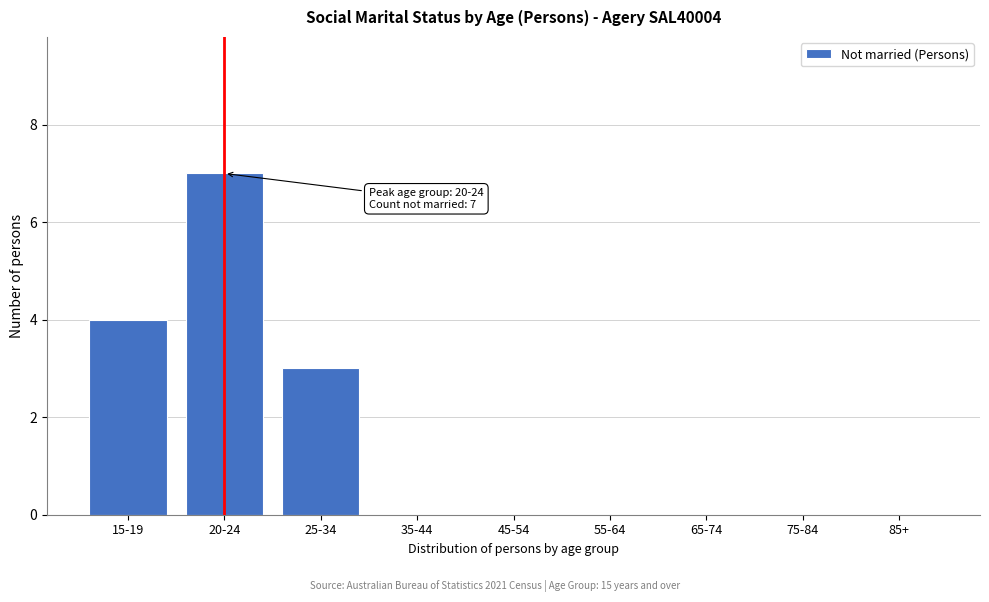

Reading left to right, transcribe all the data shown in this chart.

15-19=4	20-24=7	25-34=3	35-44=0	45-54=0	55-64=0	65-74=0	75-84=0	85+=0